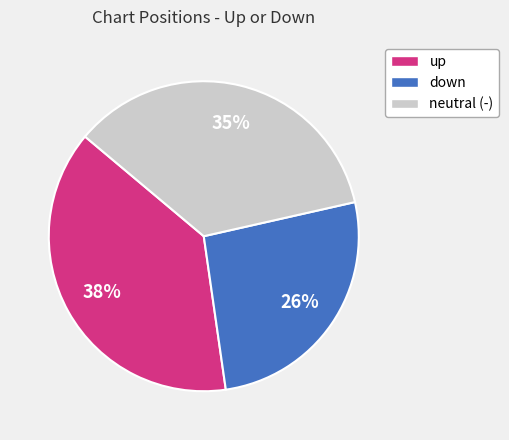

What is the ratio of the value at up to the value at neutral (-)?

1.1